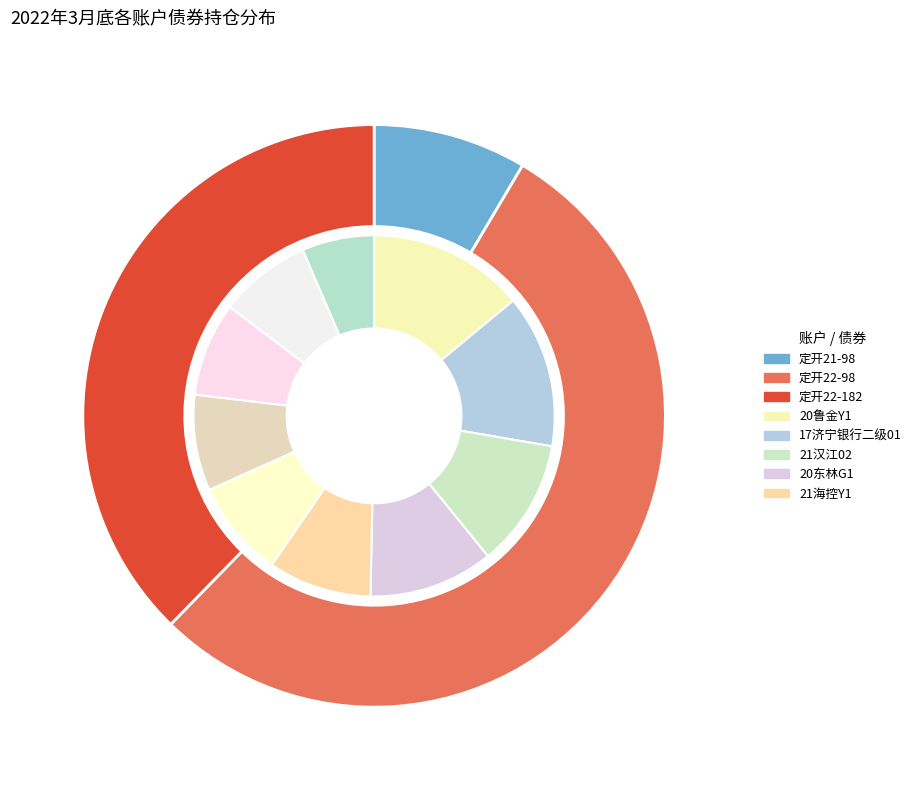

Which has a higher value, 17济宁银行二级01 or 20铁建Y3?

17济宁银行二级01